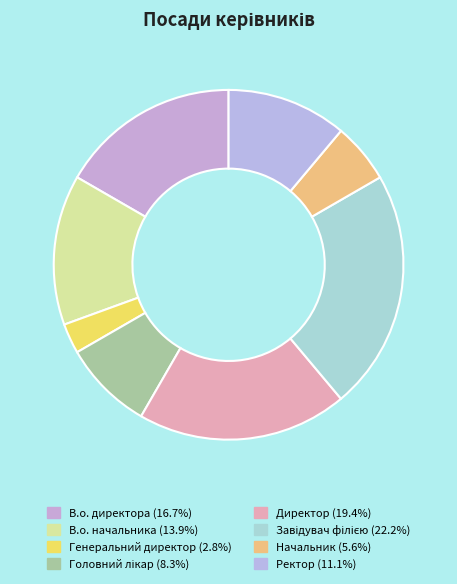

How much of the chart is everything except Головний лікар?

91.7%